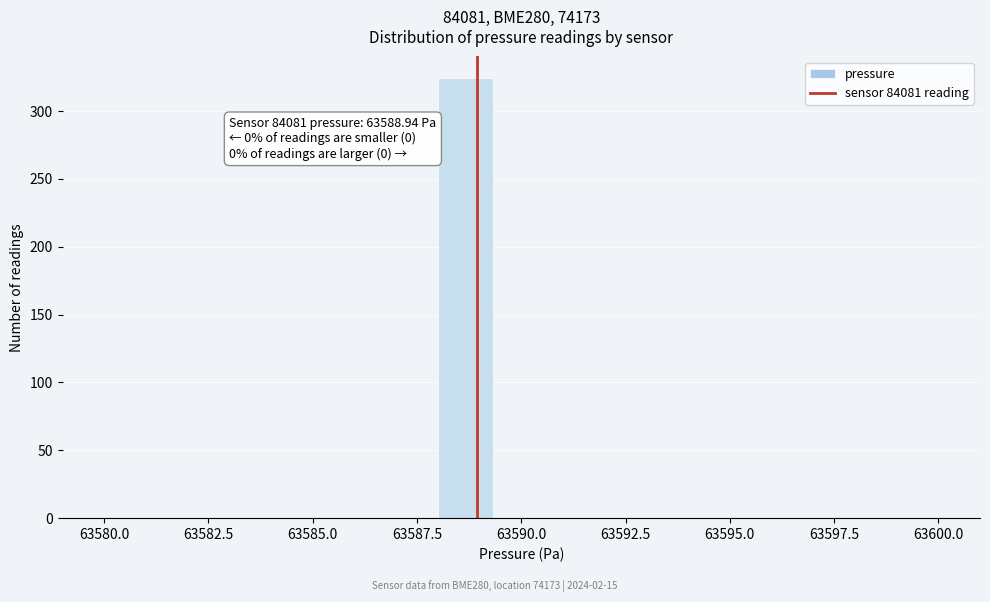

Around what value on the x-axis is the tallest bar? Give the approximate position of its centre, as read against the axis.

63588.5